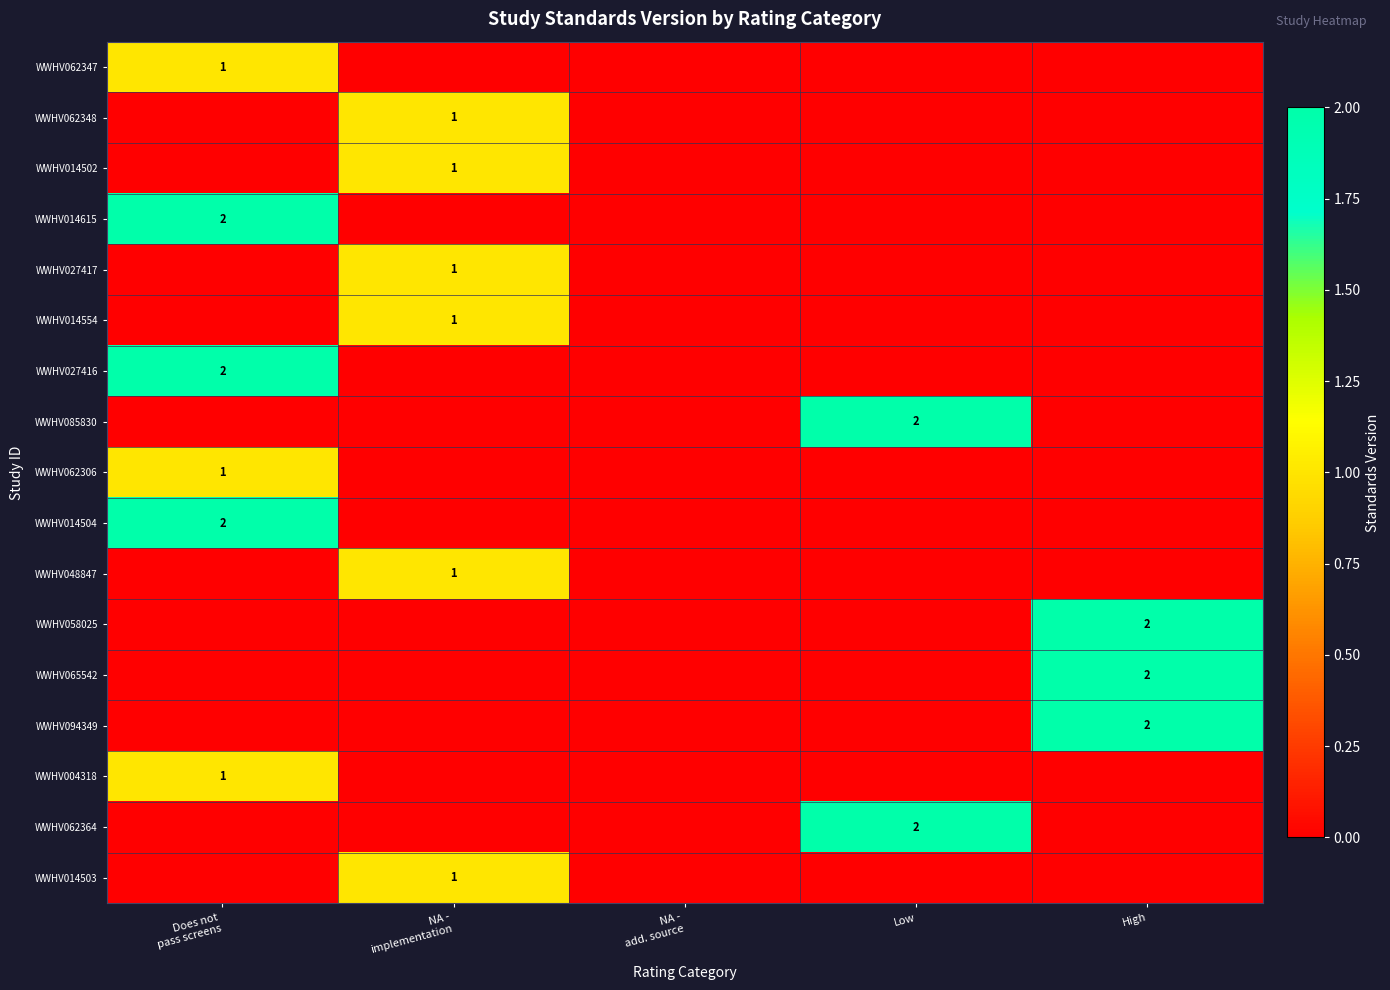

How many data points does each series have?

5